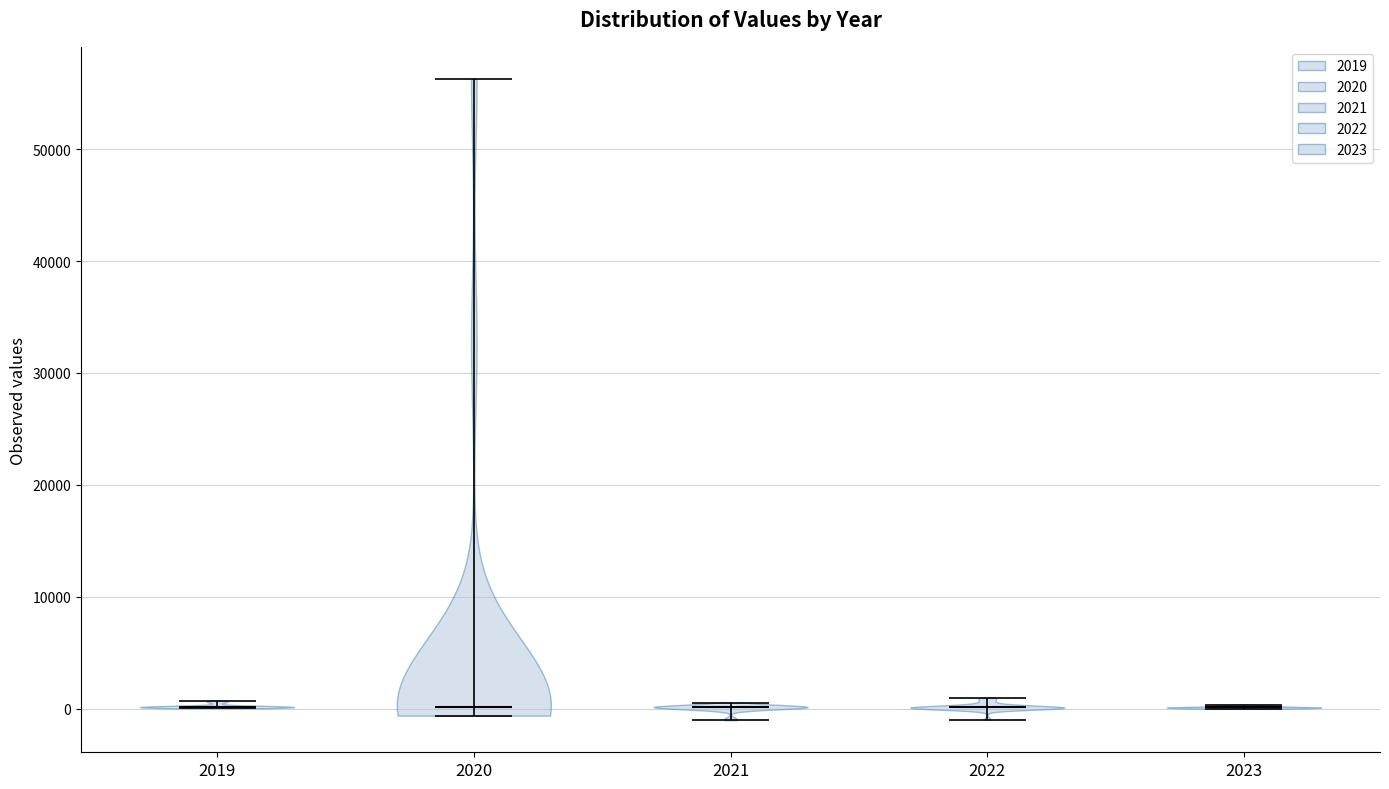

Reading left to right, read every violin against the y-axis: where its median line is, and the lowest and highest points it reaches. The values are not printed on the chart, so give them approximately, as read against the axis.

2019: median line 0, lowest point 0, highest point 1000
2020: median line 0, lowest point -1000, highest point 56000
2021: median line 0, lowest point -1000, highest point 1000
2022: median line 0, lowest point -1000, highest point 1000
2023: median line 0, lowest point 0, highest point 0